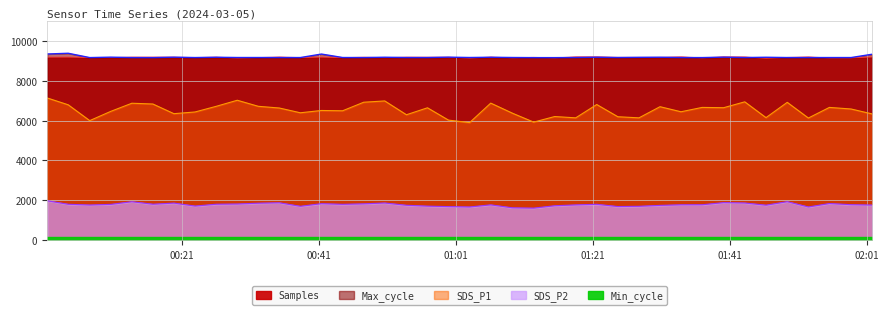

What is the average value of the Max_cycle series?

9195.5